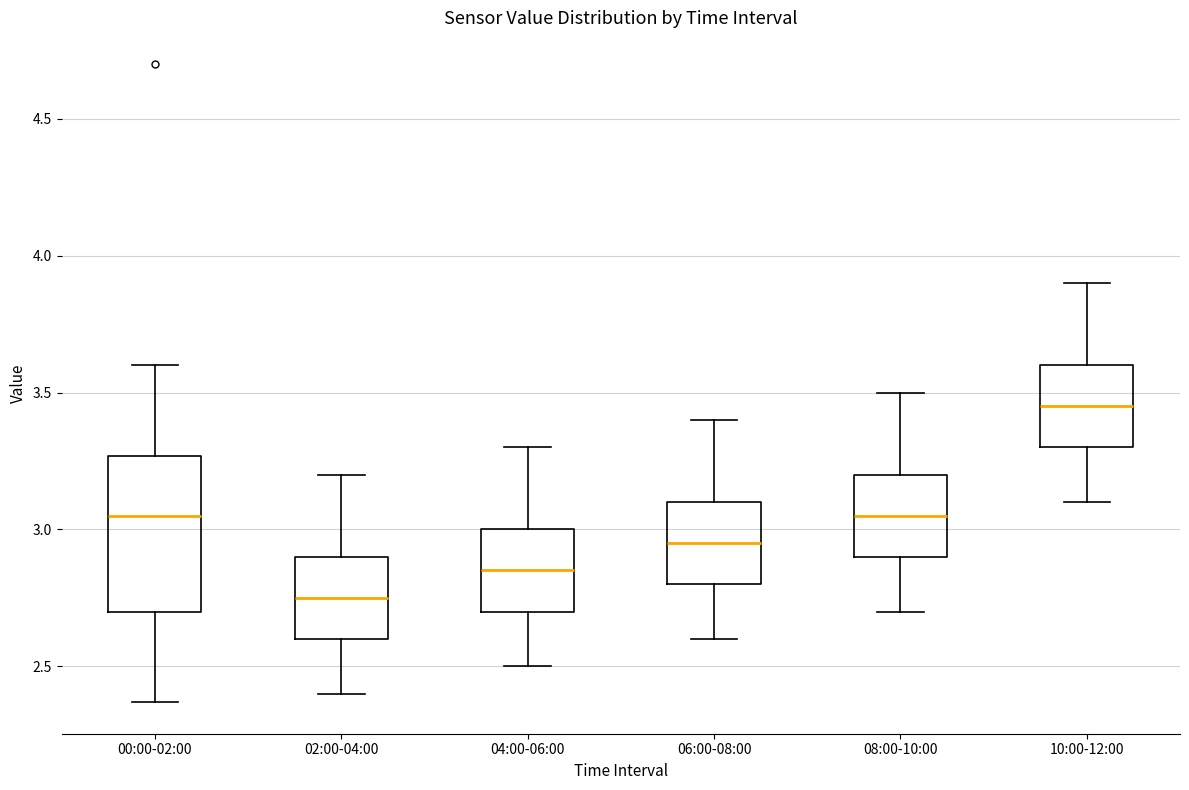

Which box is the tallest, from its lower edge to its upper edge?

00:00-02:00